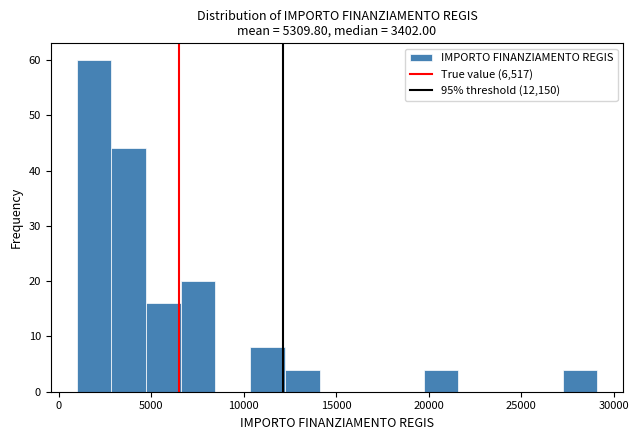

Around what value on the x-axis is the tallest bar? Give the approximate position of its centre, as read against the axis.

2000